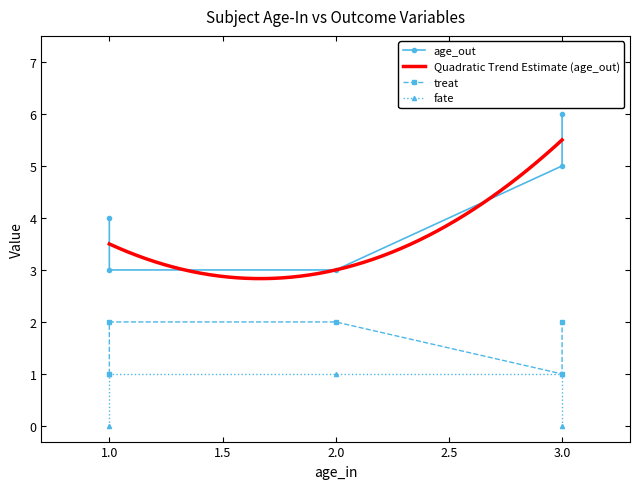

Read the age_out value at 1.

4